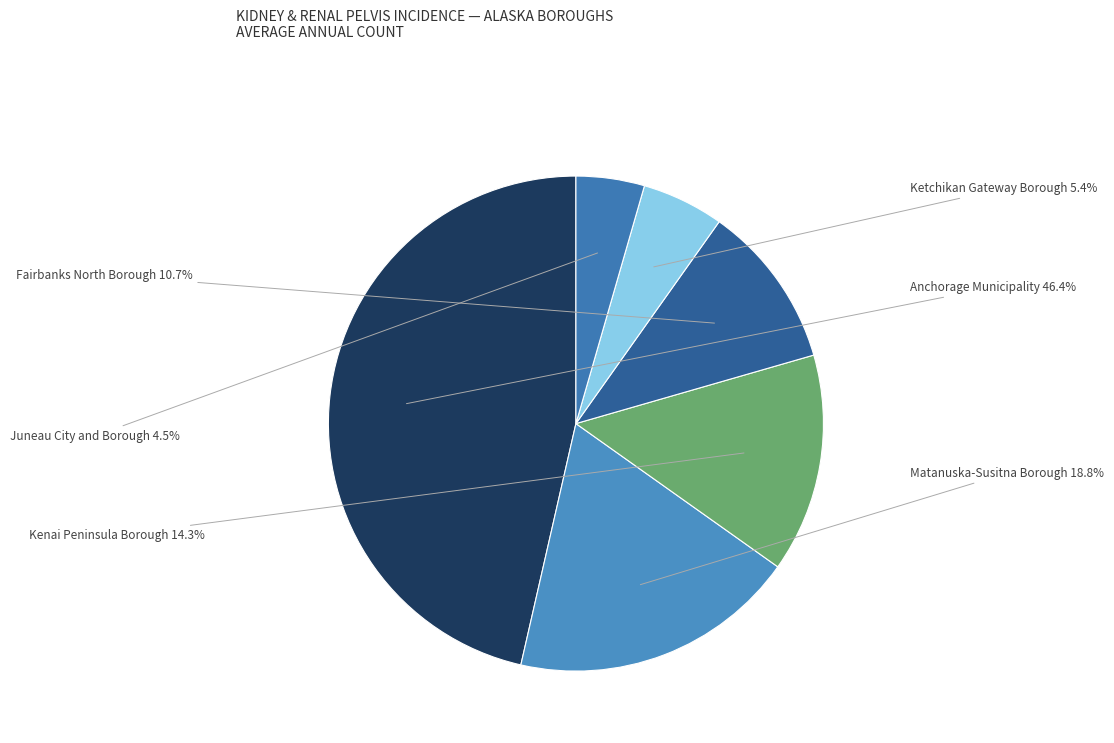

To the nearest percent, what portion does Ketchikan Gateway Borough represent?

5%